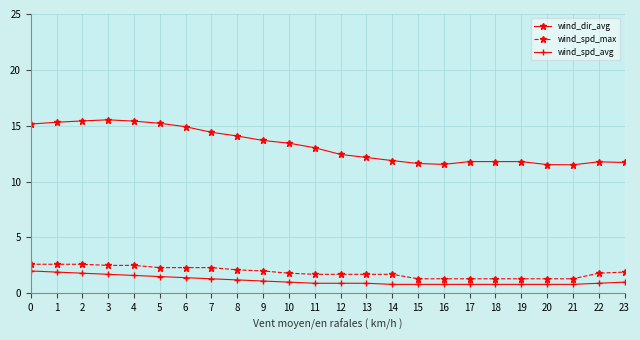

Between 7 and 12, which series saw the biggest shift?

wind_dir_avg